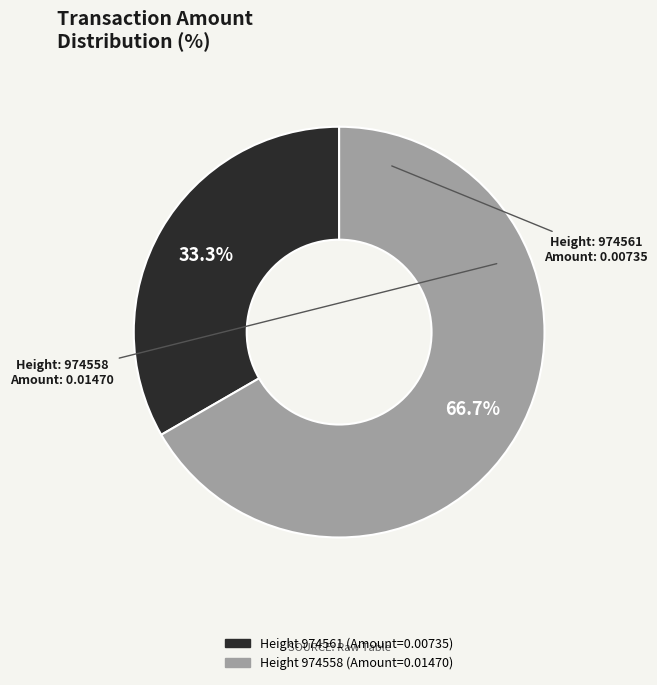

Does any single category account for the majority?

Yes